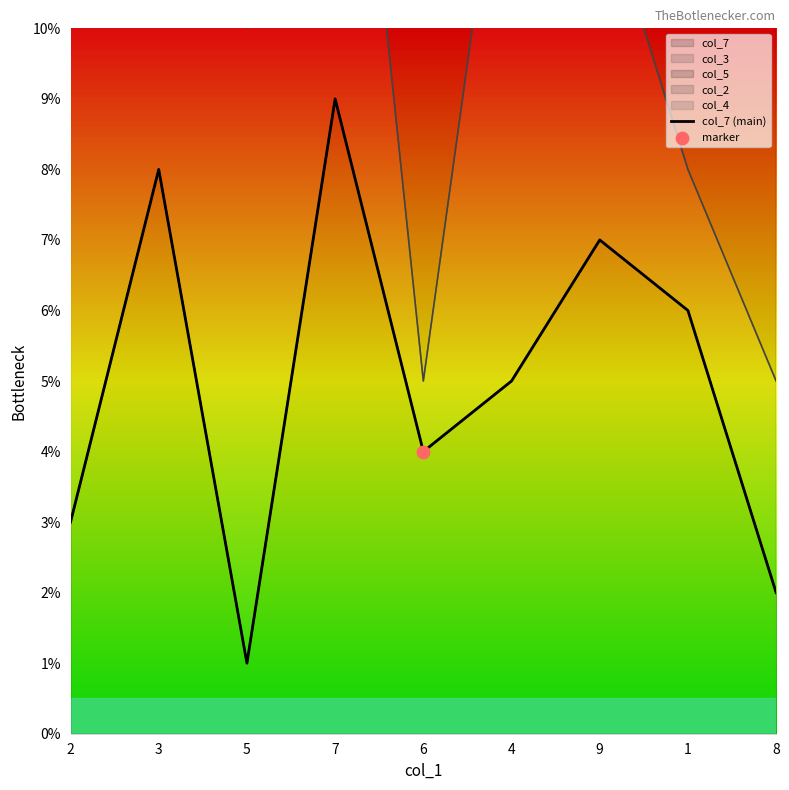

What is the change in value from 5 to 4?

+4